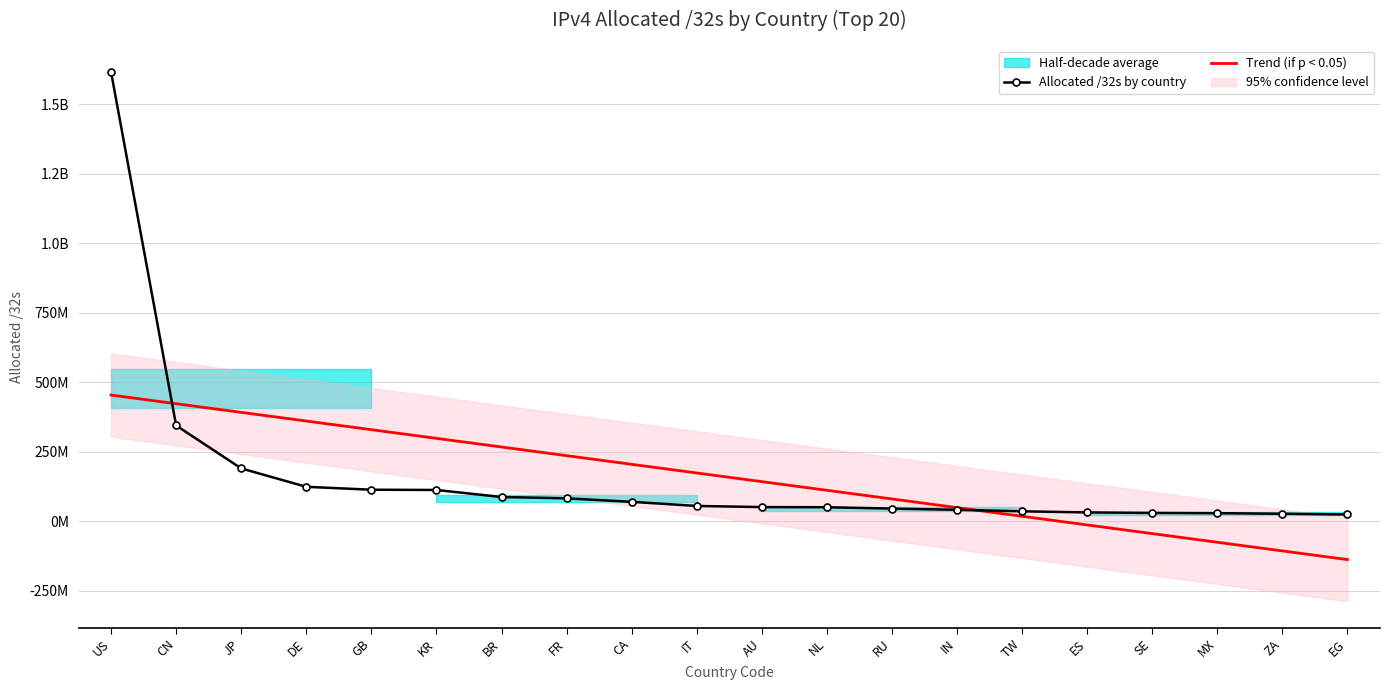

Where is Trend (if p < 0.05) nearest to the value 157983020?

AU